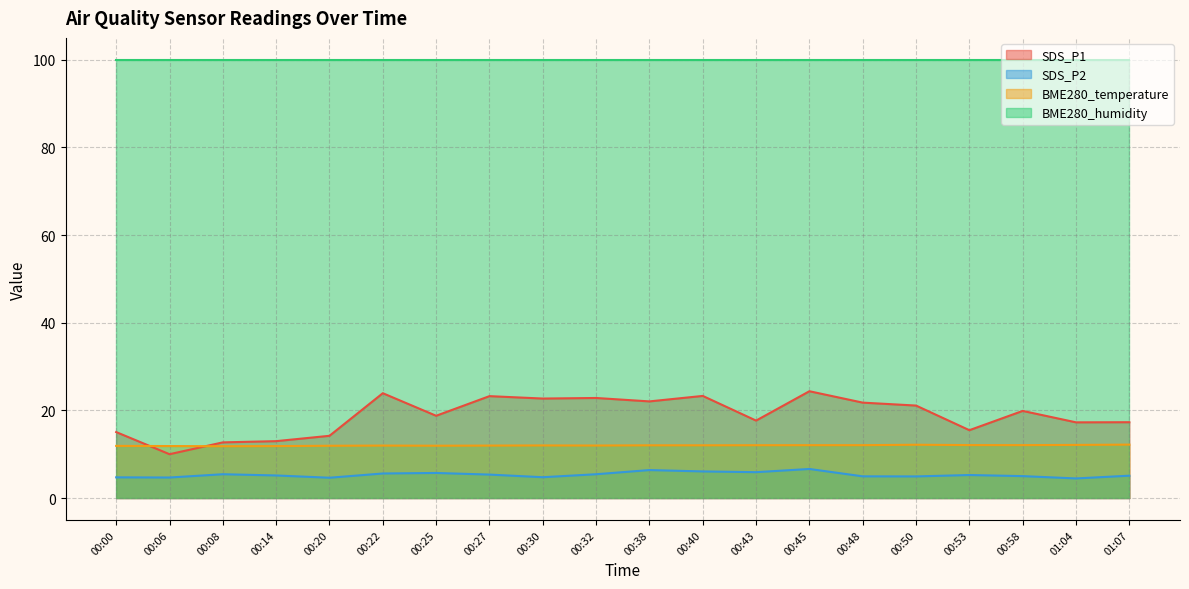

Is it true that SDS_P1 equals 13.0 at 00:14?

True